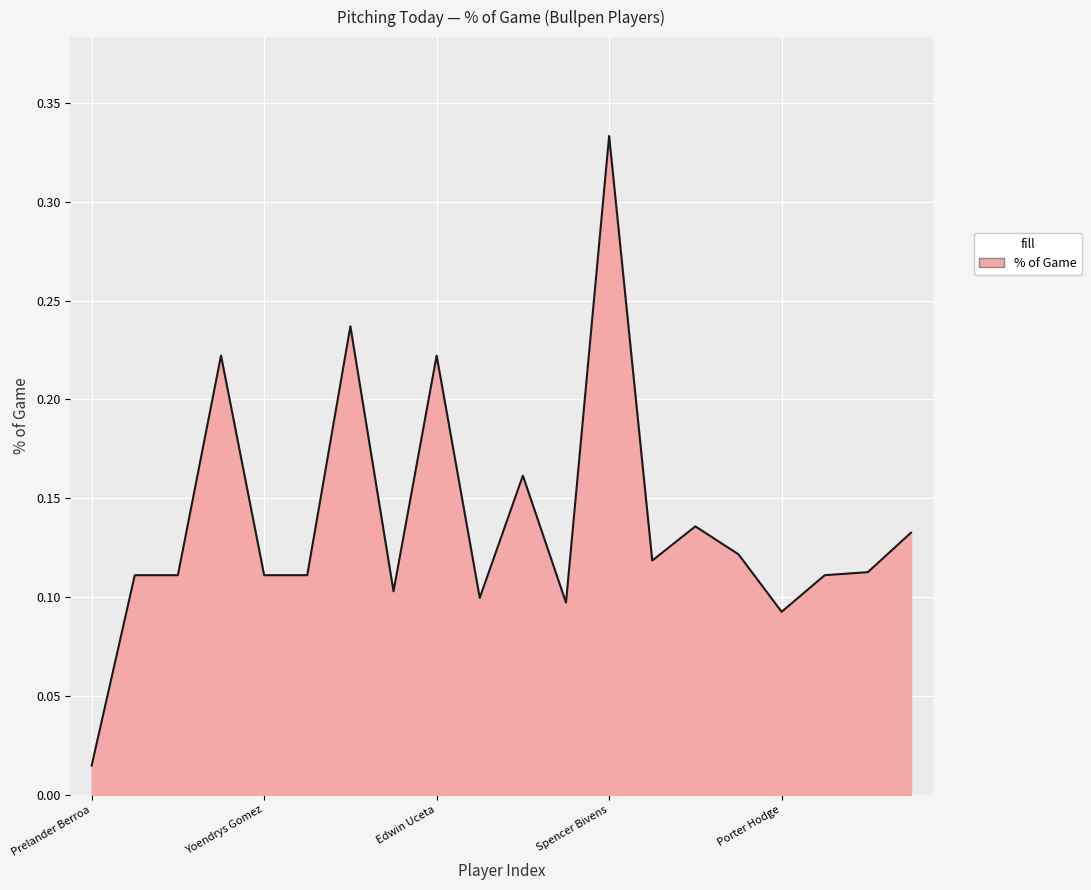

What is the label of the 13th point from the left?

Spencer Bivens